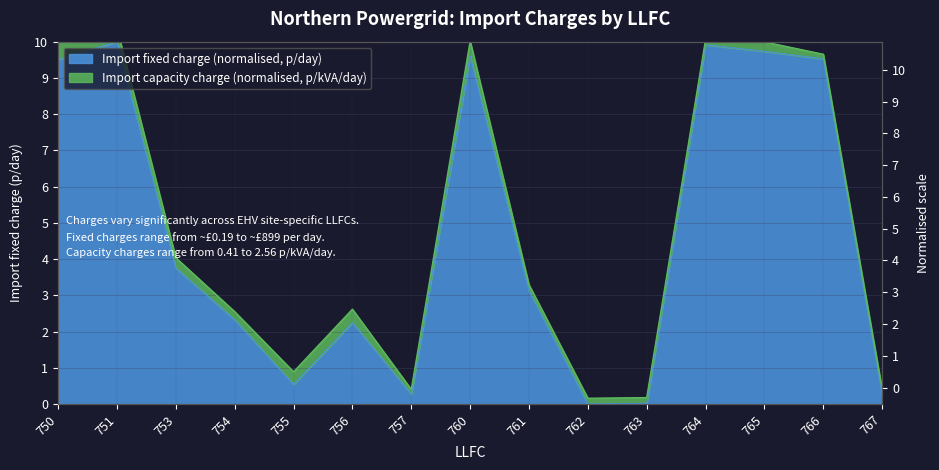

What is the ratio of the value at 760 to the value at 756?

4.3